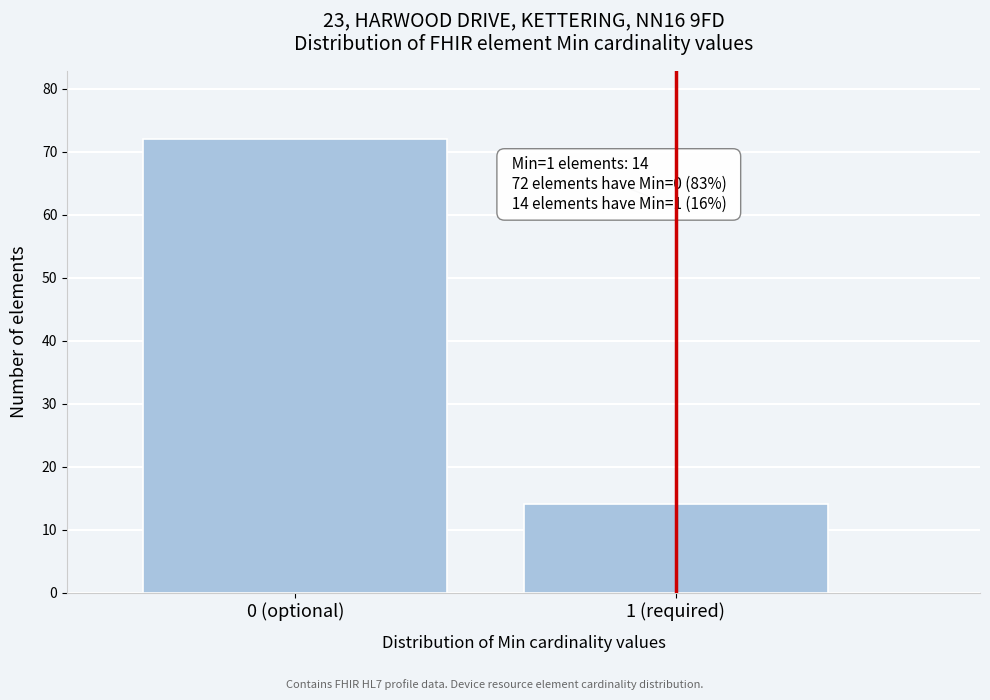

Reading left to right, what are all the values shown in this chart?

72	14